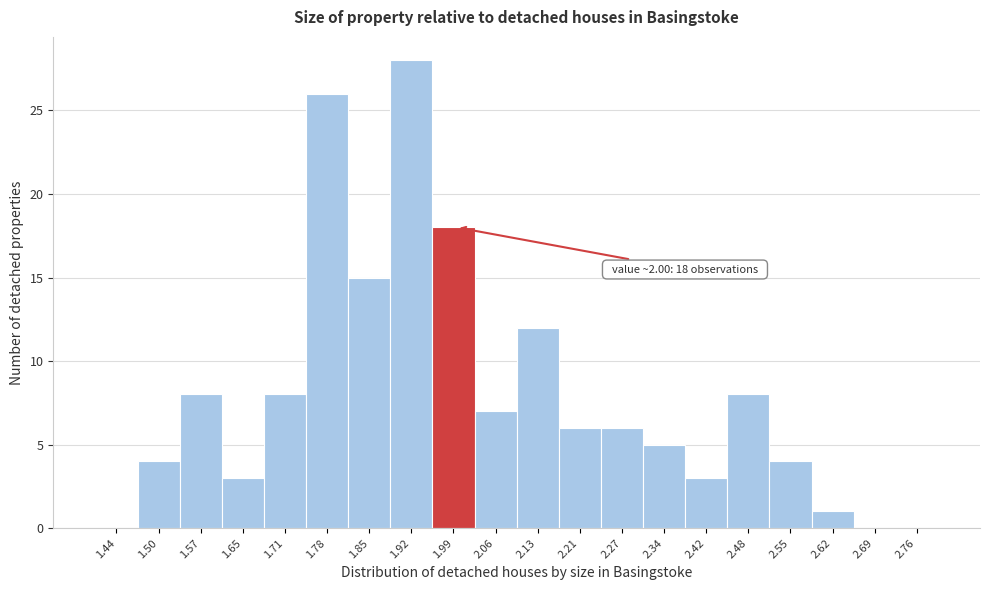

Over which range of the x-axis is the bar tallest?

1.89 to 1.96